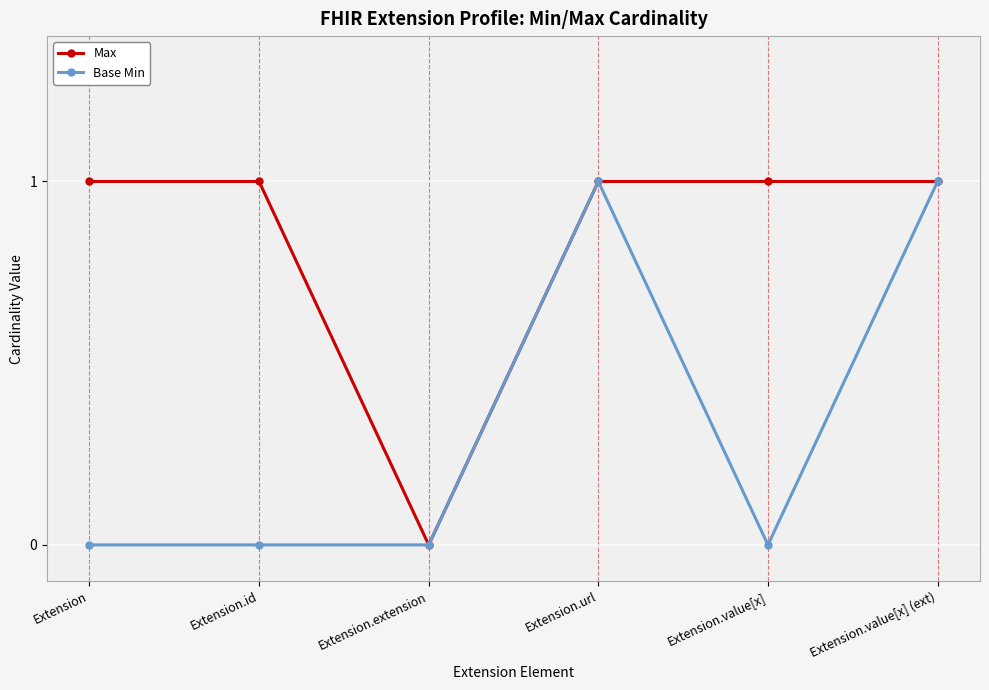

How many positive values does the Max series have?

5